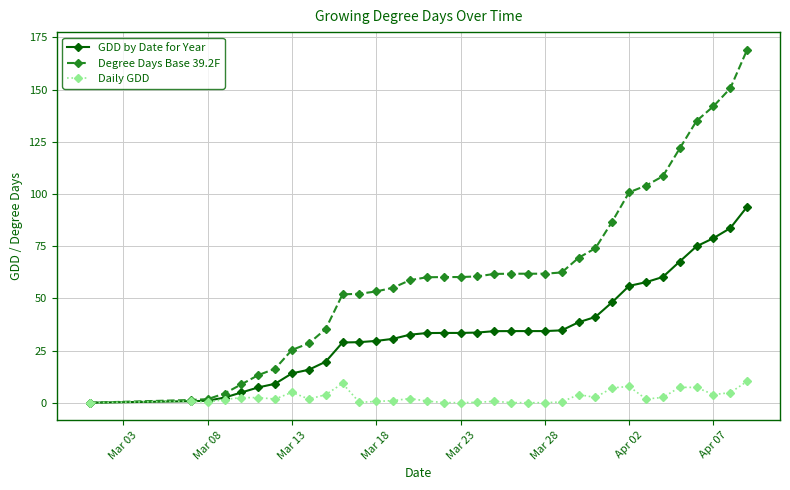

What is the value of the Degree Days Base 39.2F point at the 32nd from the left?

135.0